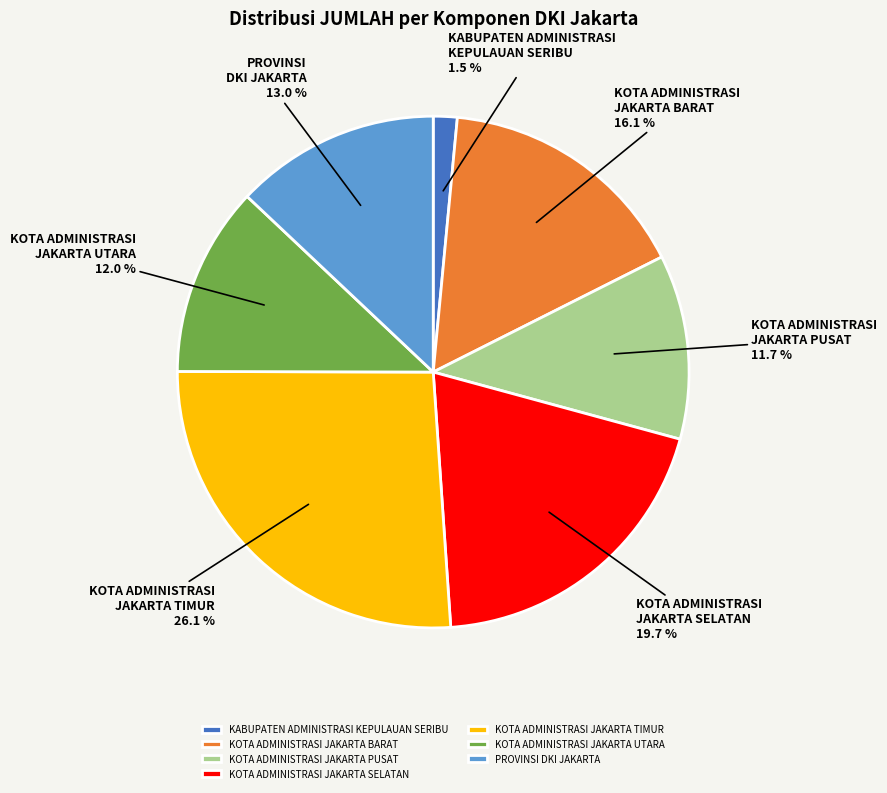

Is there any slice that represents more than half of the pie?

No